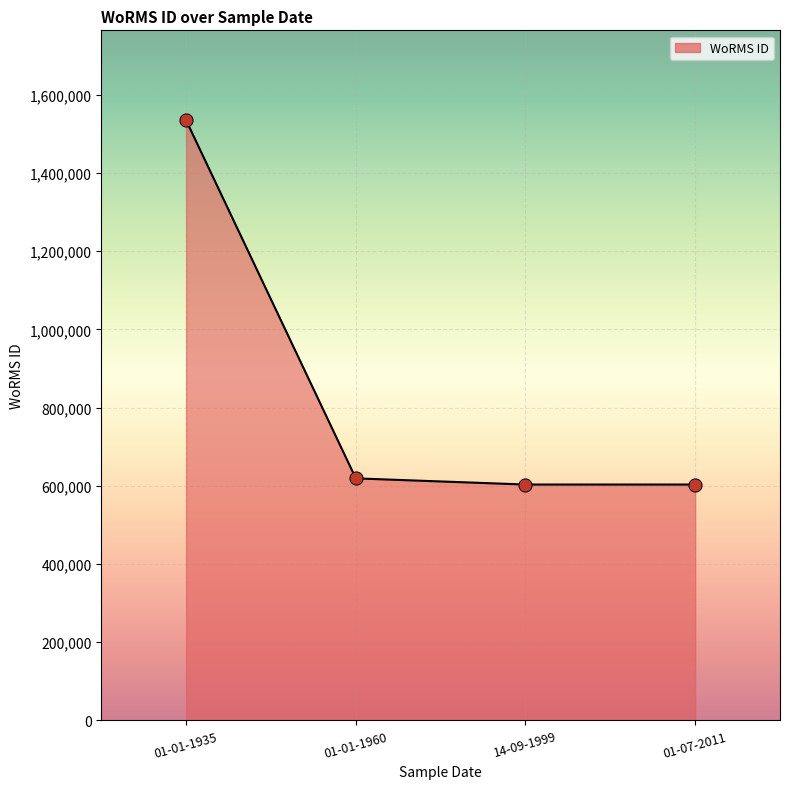

Between 01-01-1960 and 01-07-2011, which is larger?

01-01-1960